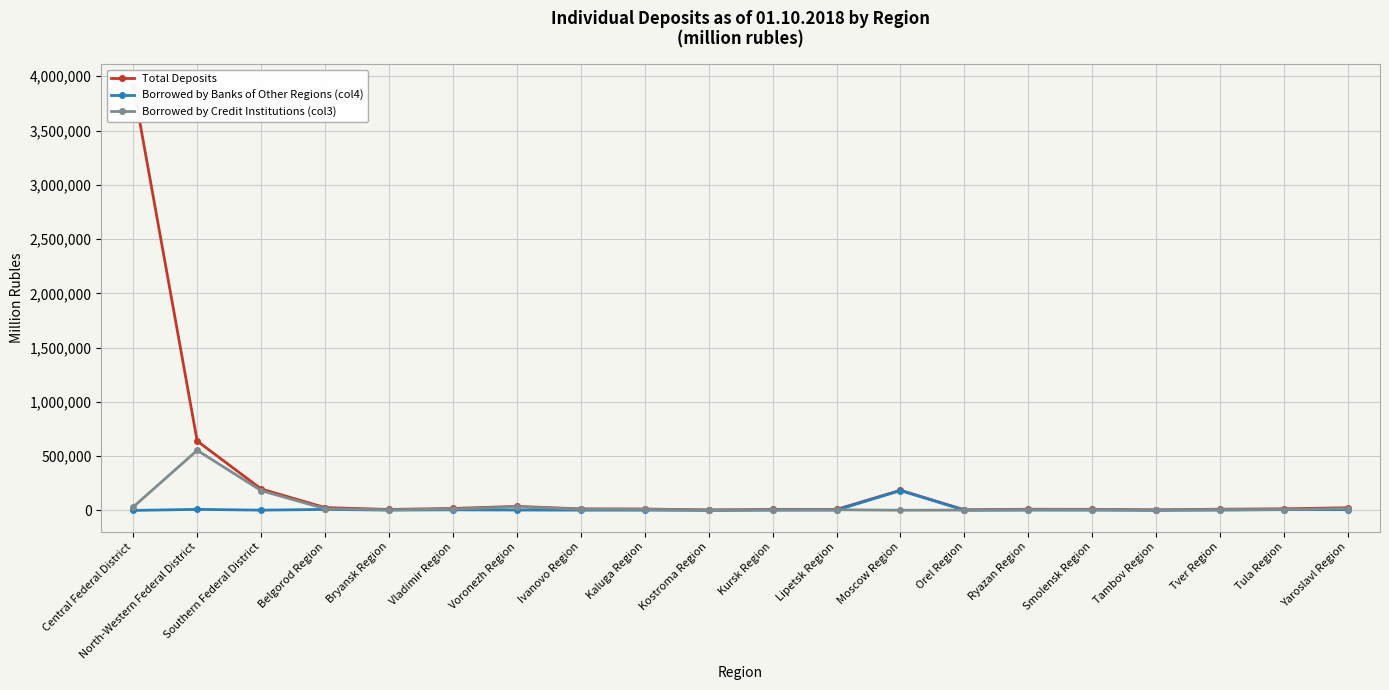

Between Vladimir Region and Moscow Region, which series saw the biggest shift?

Borrowed by Banks of Other Regions (col4)